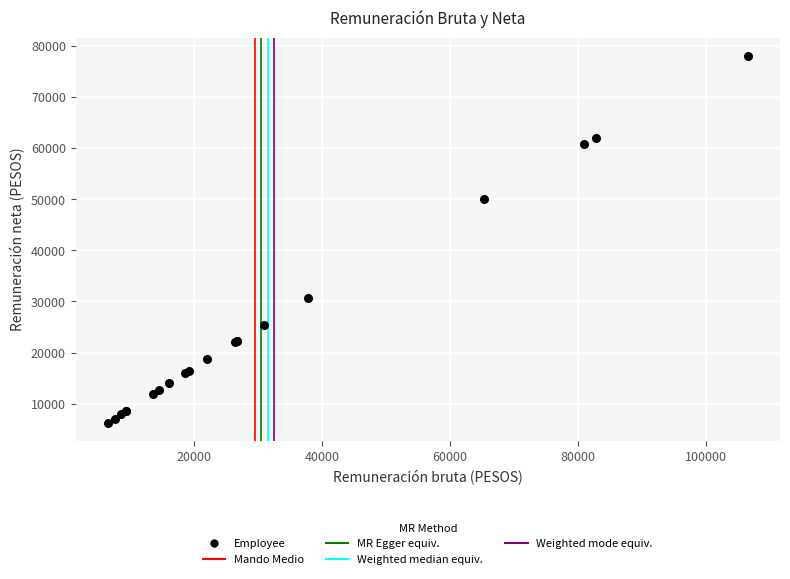

What Y value in the scatter plot is closest to 42167?

50000.0